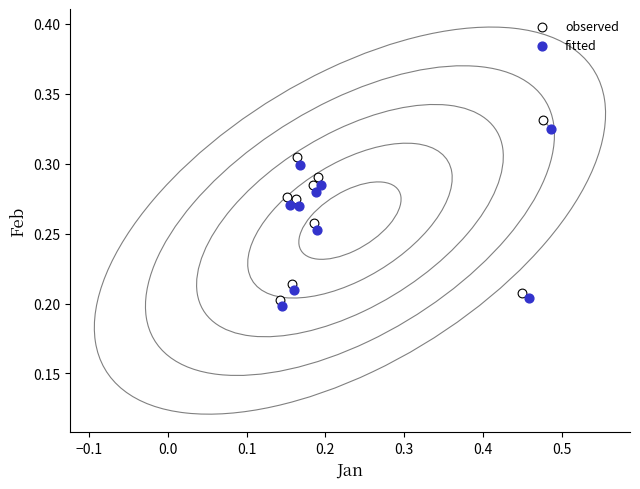

Which series has the widest spread of Y values?

observed